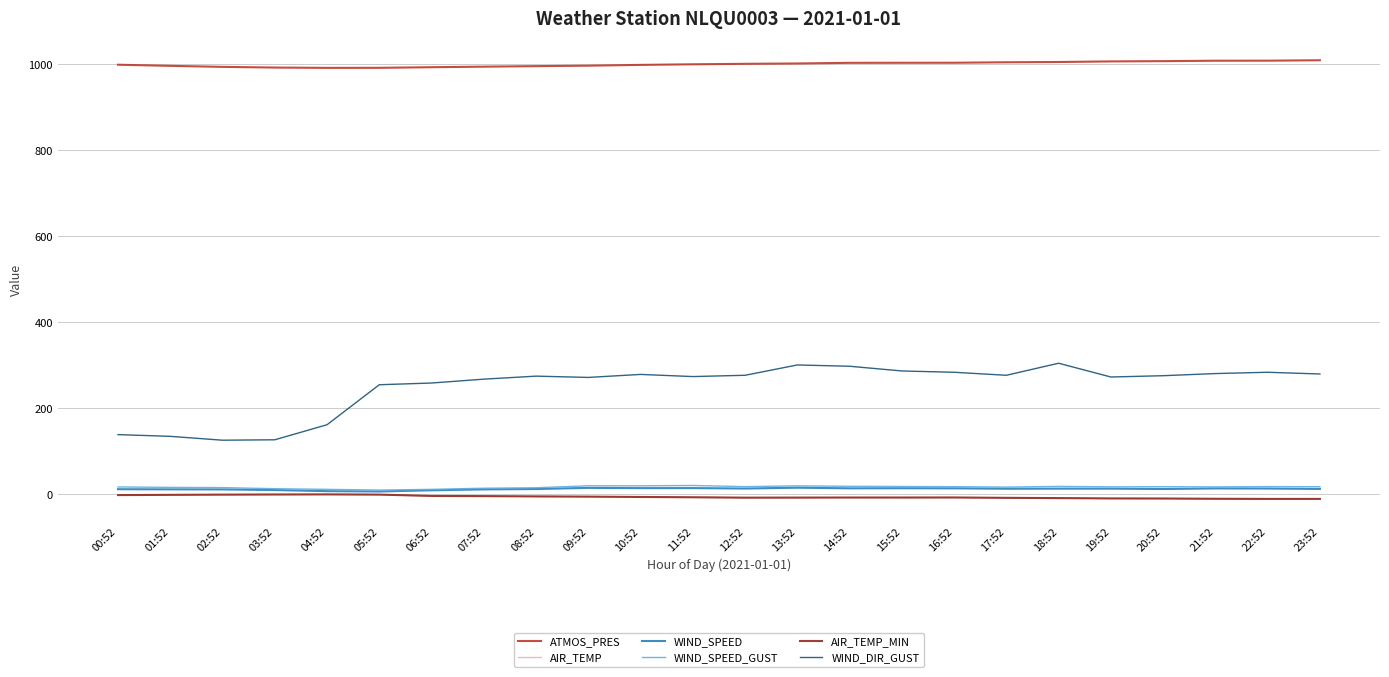

What is the greatest value displayed?

1008.6